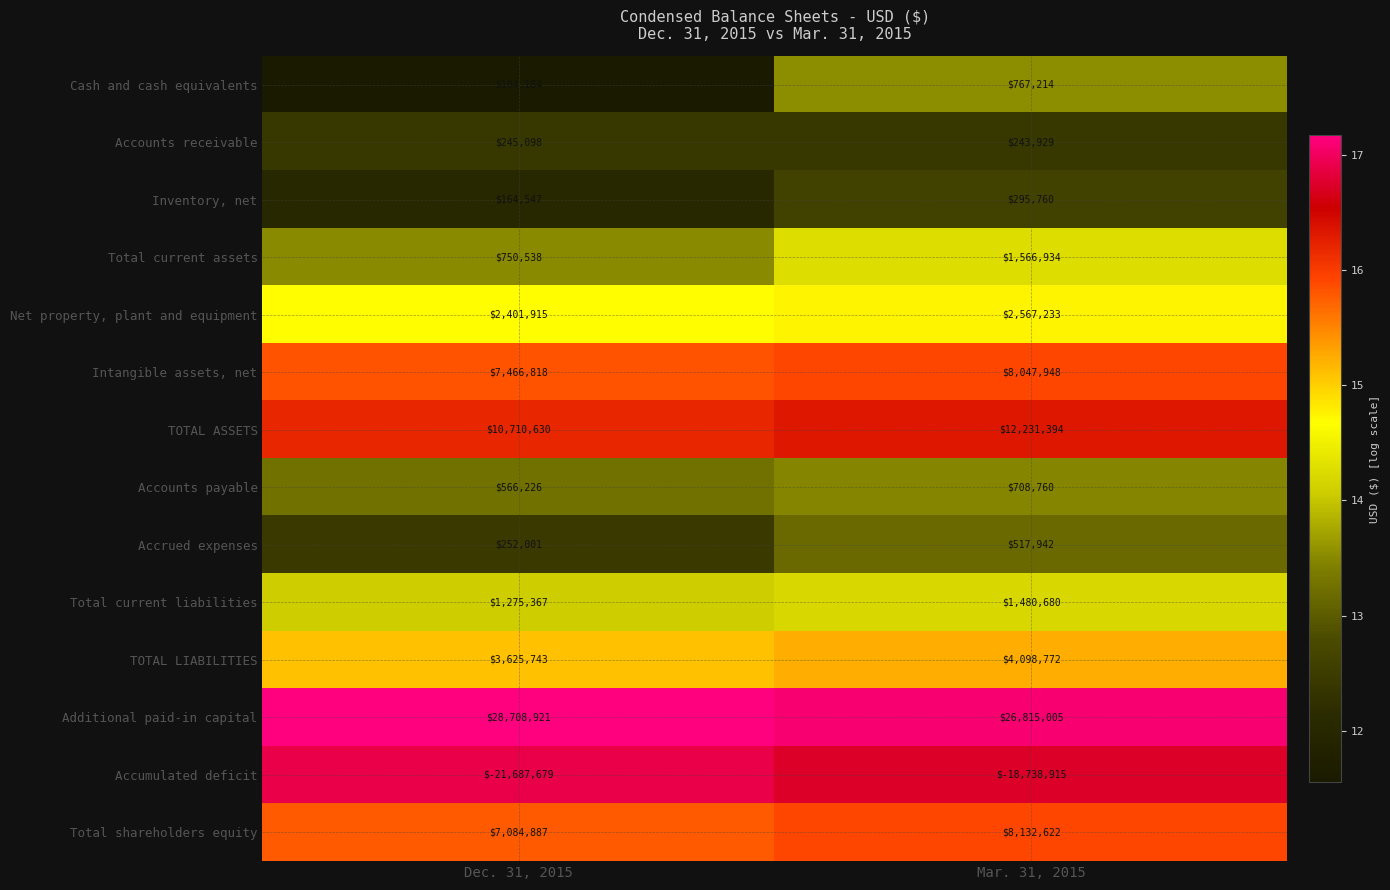

Is the value of Total shareholders equity at Mar. 31, 2015 greater than the value of Accounts receivable at Dec. 31, 2015?

Yes